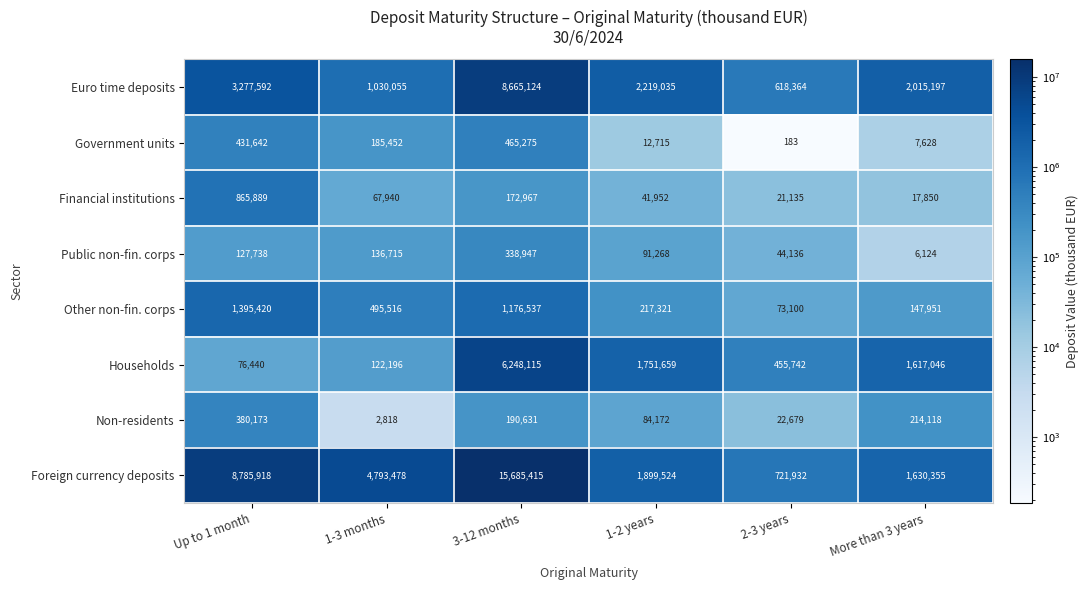

List the labels in order of Public non-fin. corps value, largest first.

3-12 months, 1-3 months, Up to 1 month, 1-2 years, 2-3 years, More than 3 years